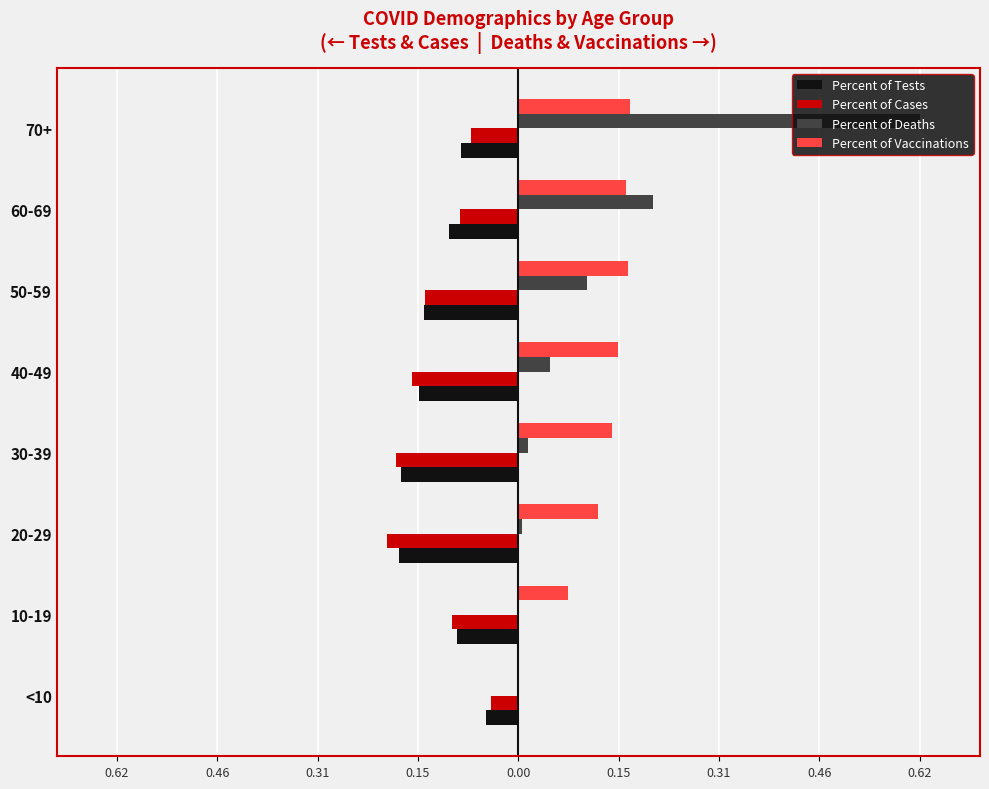

What are all the series names shown in the legend?

Percent of Tests, Percent of Cases, Percent of Deaths, Percent of Vaccinations